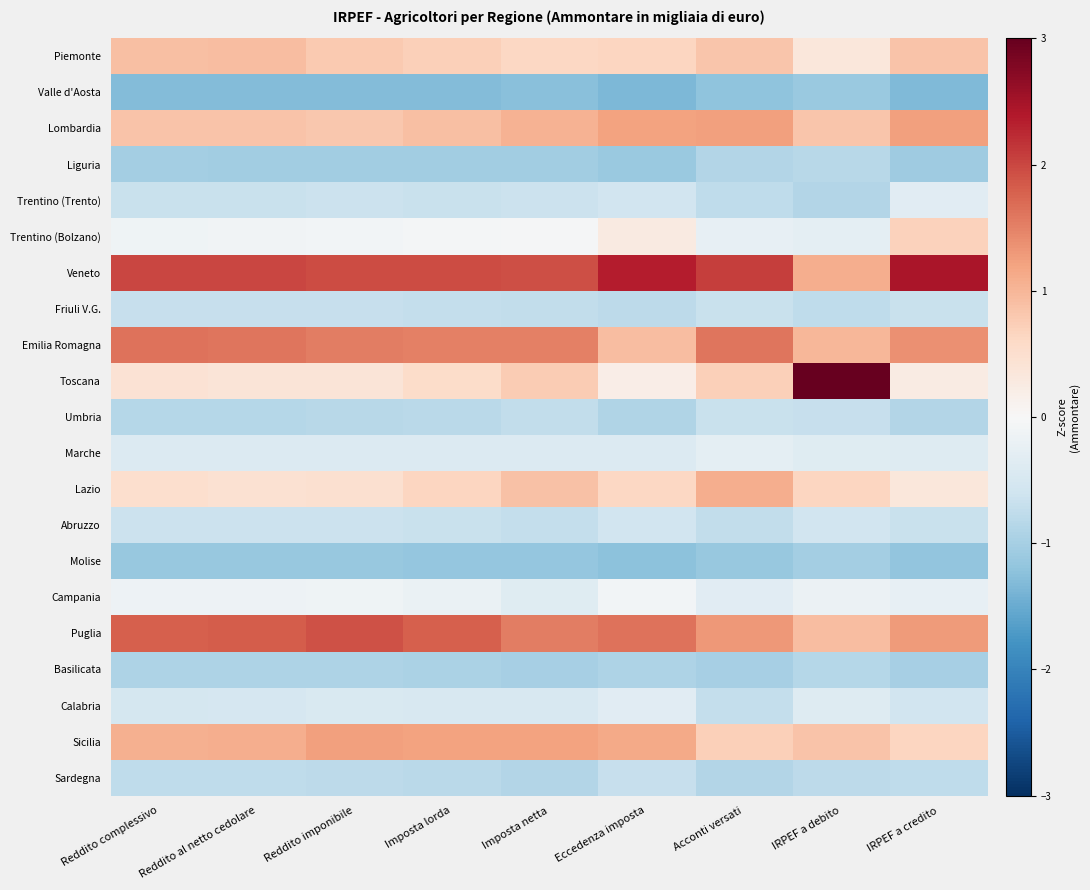

What is the difference between the highest and lowest values at IRPEF a debito?

4.1